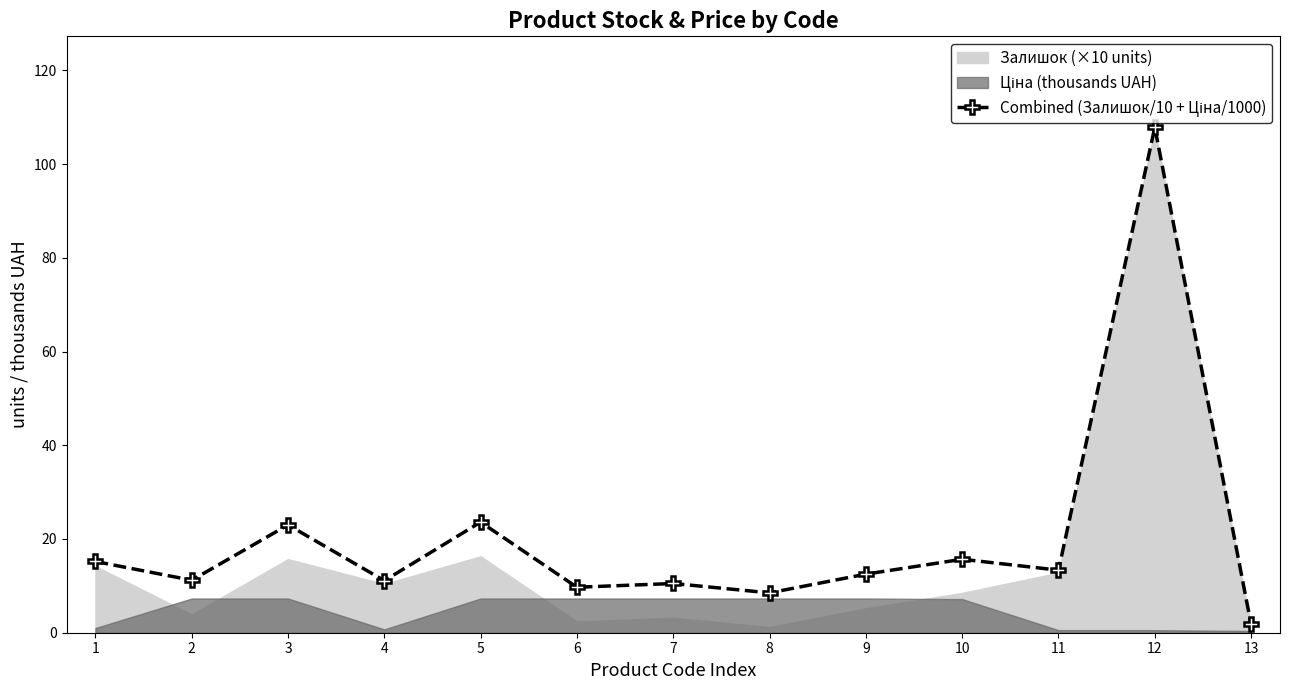

What is the sum of the values at 7 and 12?

118.4